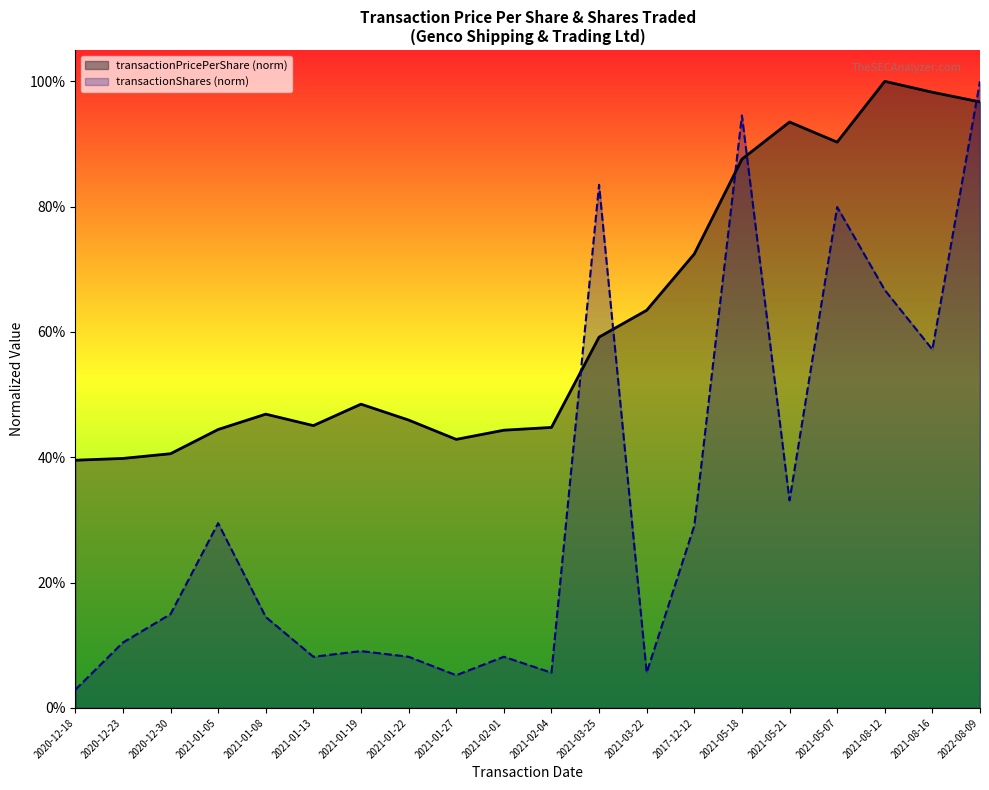

Which series has the largest total across all categories?

transactionPricePerShare (norm)